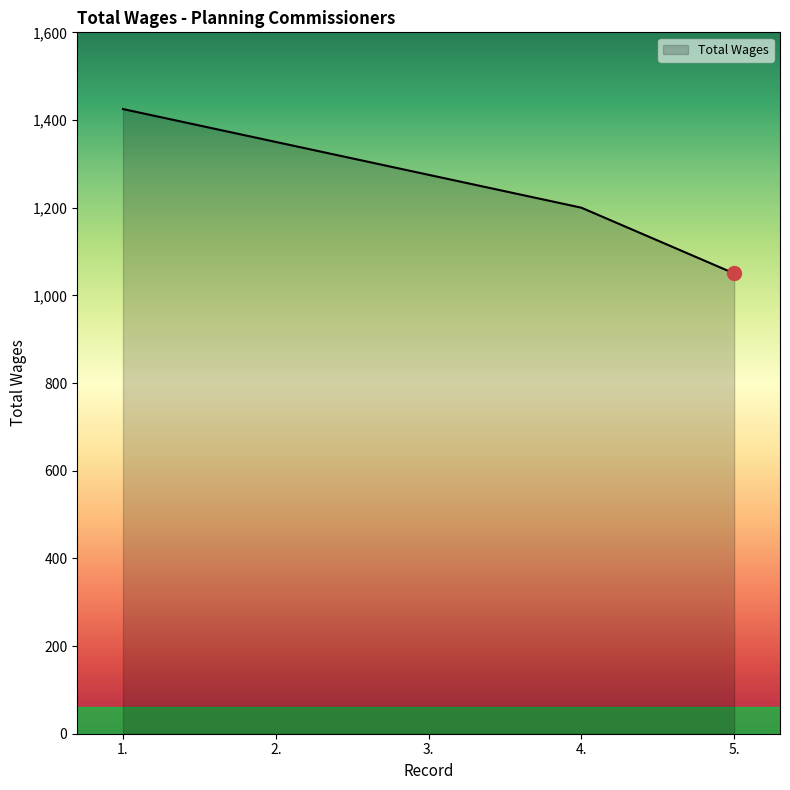

What is the change in value from 1. to 4.?

-225